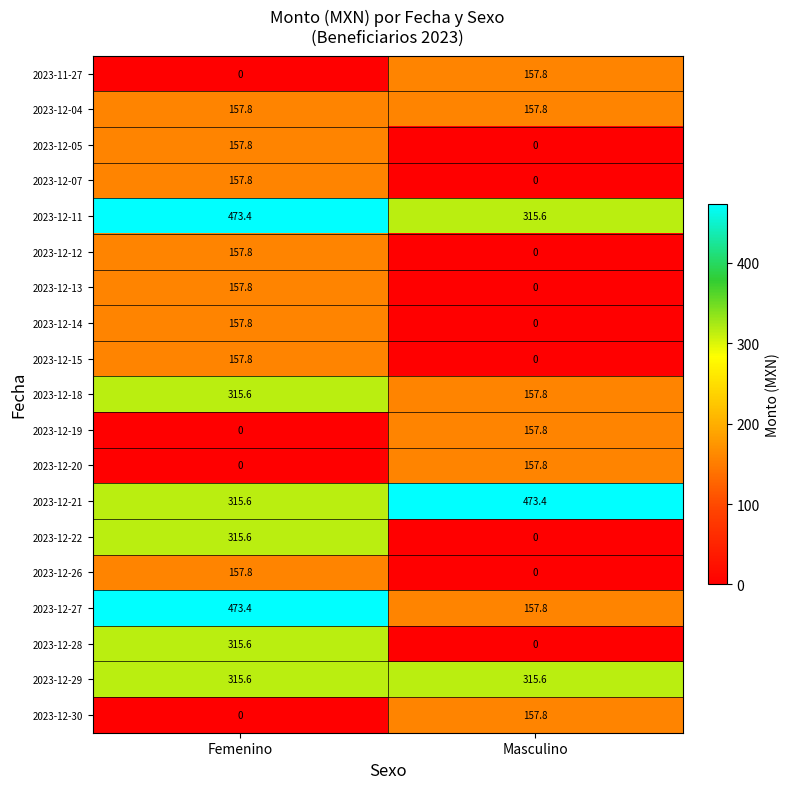

What is the difference between the highest and lowest values at Masculino?

473.4